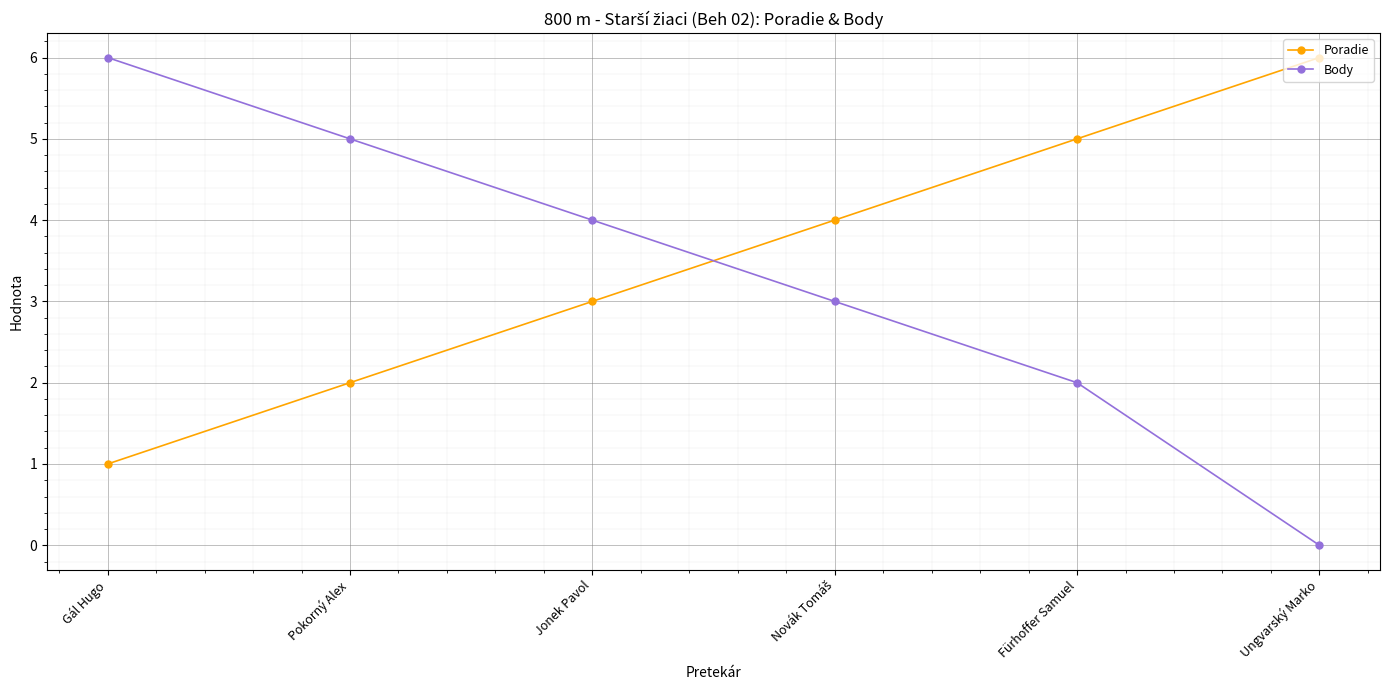

What is the difference between the maximum and minimum values in the Poradie series?

5